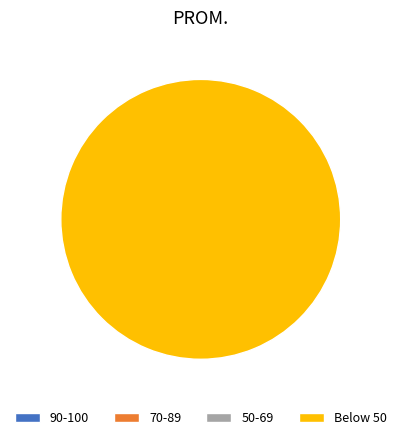

Is there any slice that represents more than half of the pie?

No